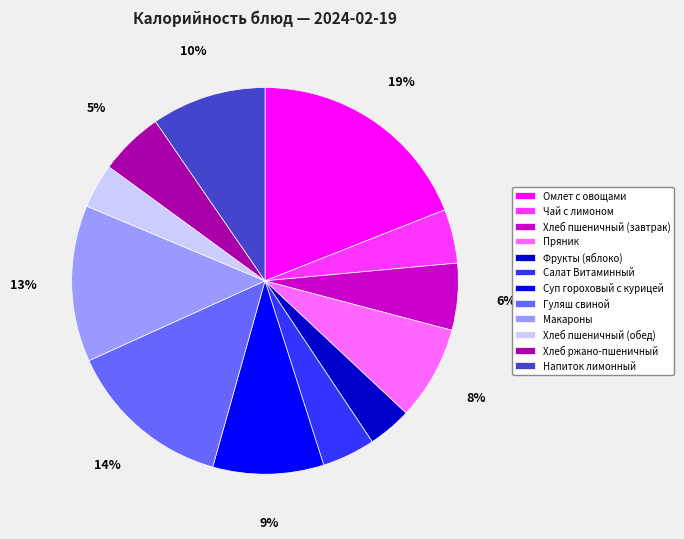

Is Гуляш свиной the majority of the pie?

No